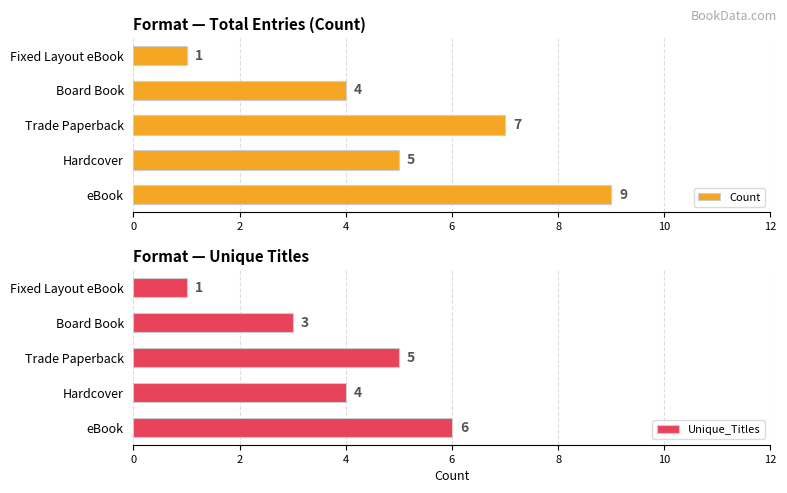

What is the approximate value of Unique_Titles at Hardcover?

4